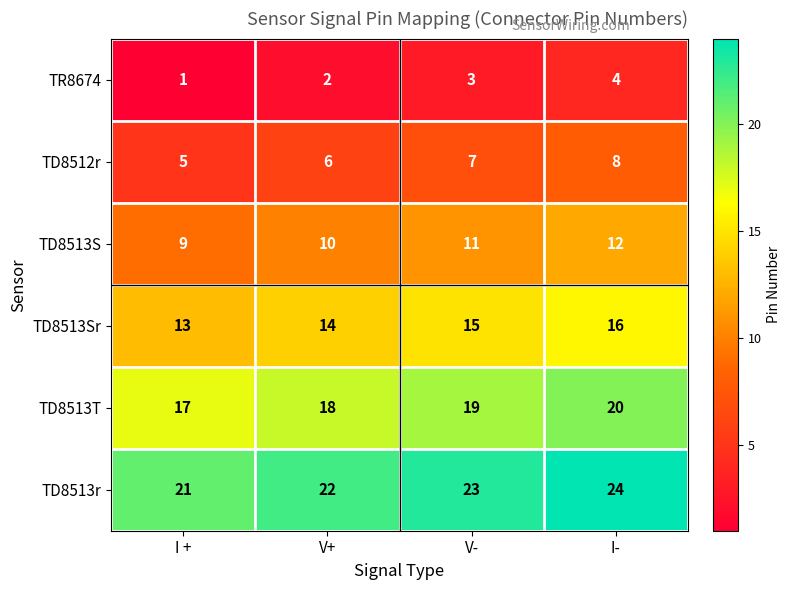

What is the sum of all TD8513r values?

90